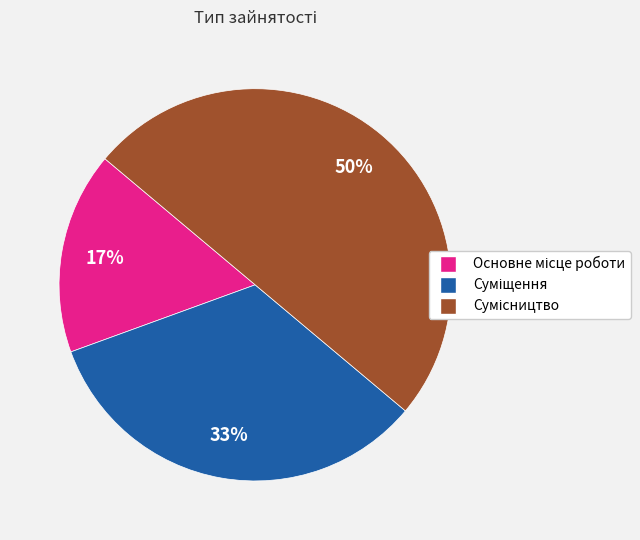

Count the number of slices in the pie.

3